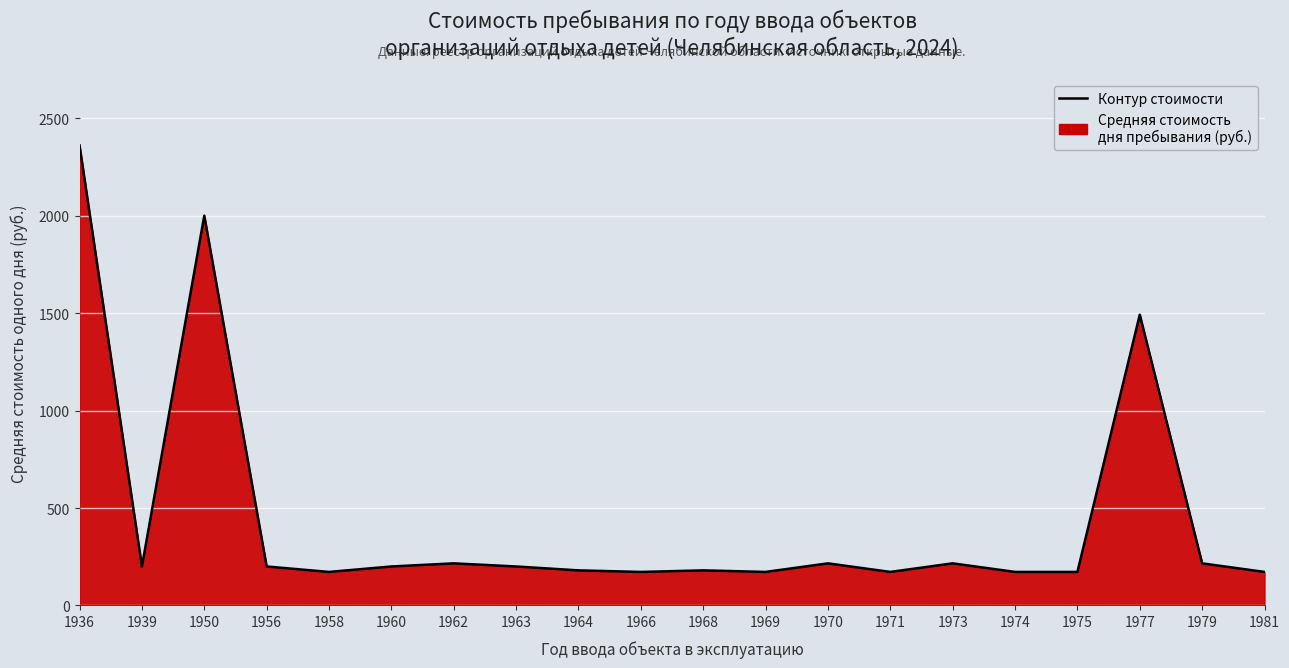

Reading left to right, list all the values displayed in this chart.

1936=2361	1939=200	1950=2000	1956=200	1958=172	1960=200	1962=216	1963=200	1964=180	1966=172	1968=180	1969=172	1970=216	1971=172	1973=216	1974=172	1975=172	1977=1492	1979=216	1981=172